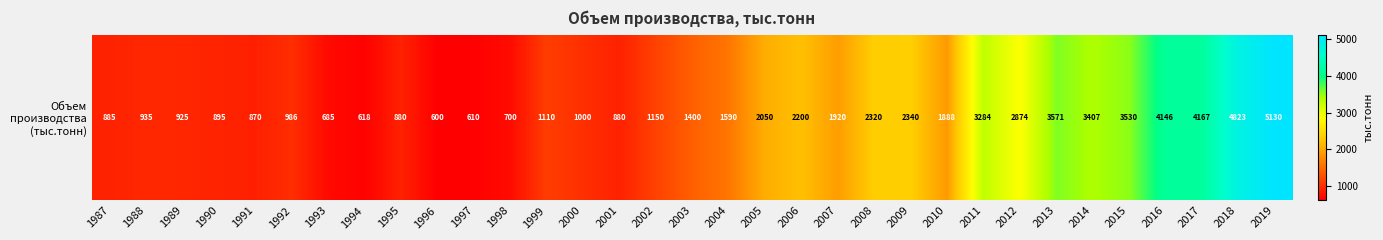

At which label does the data first exceed 1400?

2004